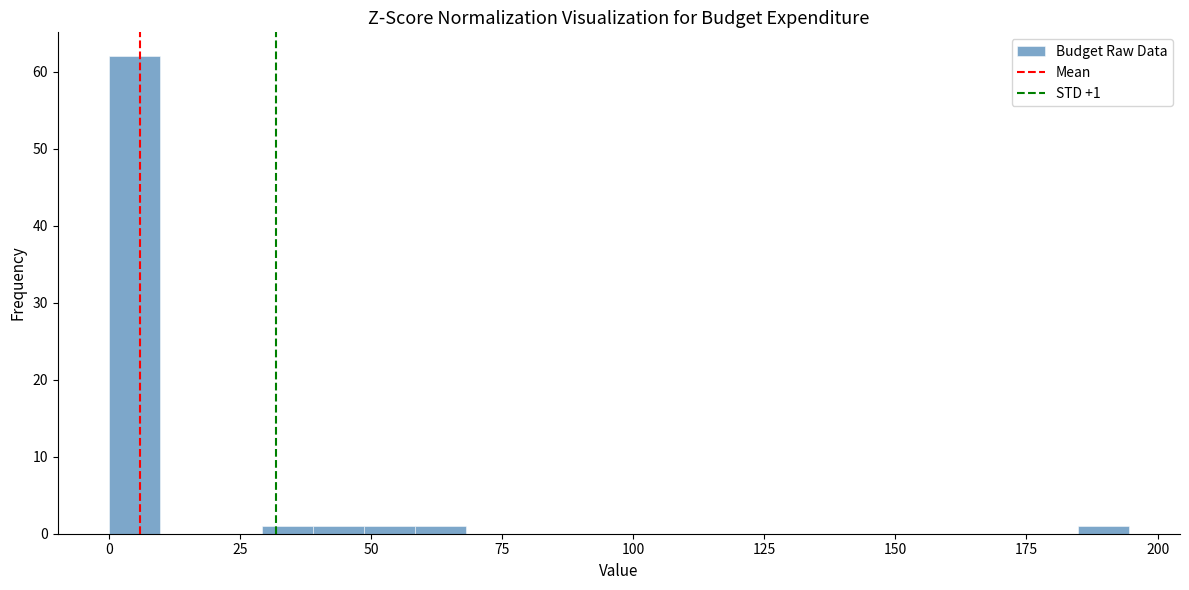

Around what value on the x-axis is the tallest bar? Give the approximate position of its centre, as read against the axis.

5